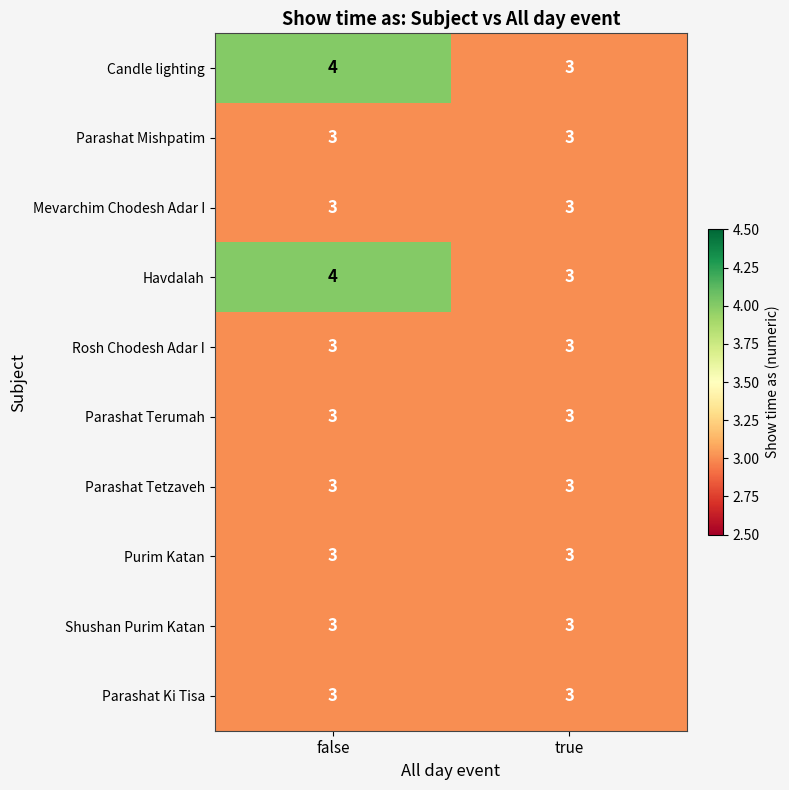

What is the maximum value shown in the chart?

4